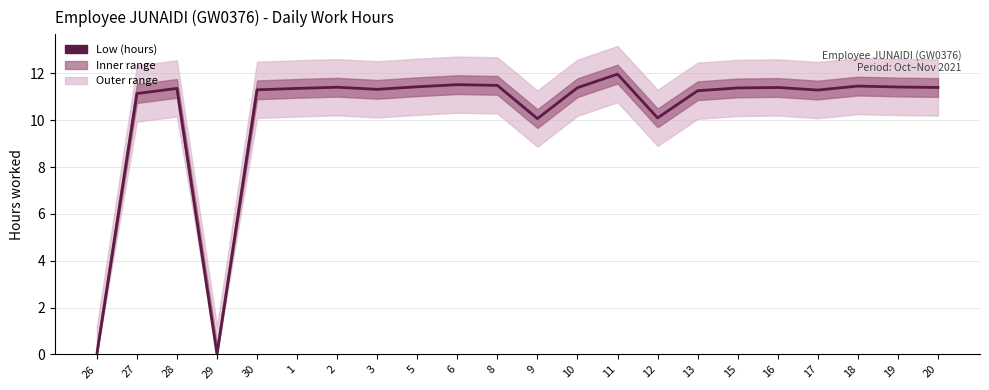

List the labels in order of value, largest first.

11, 6, 8, 18, 5, 19, 2, 16, 20, 10, 15, 28, 1, 3, 30, 17, 13, 27, 12, 9, 26, 29